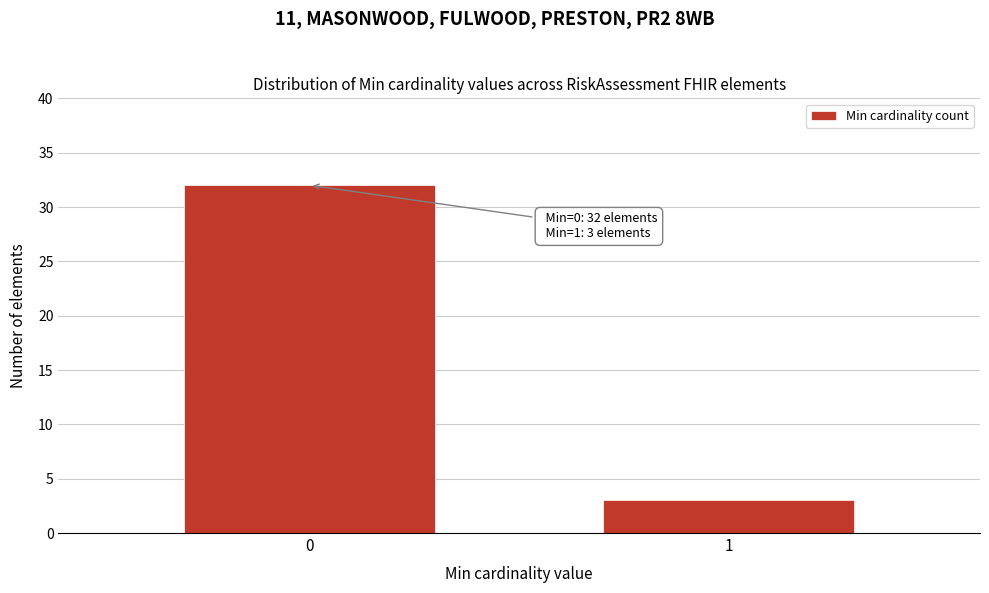

Reading left to right, extract all data points from this chart.

0=32	1=3